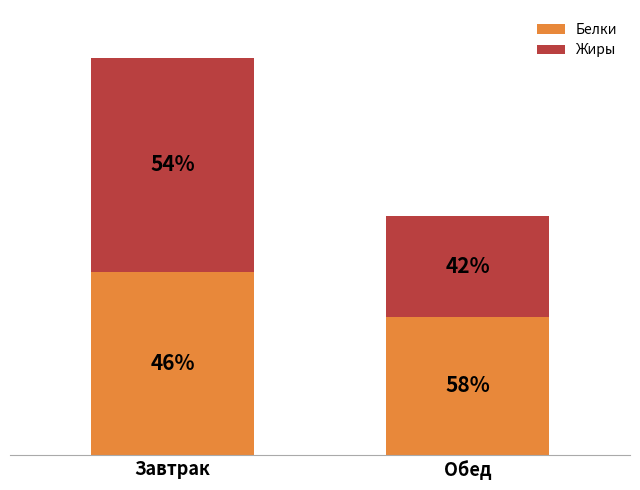

Does the chart contain stacked bars?

Yes